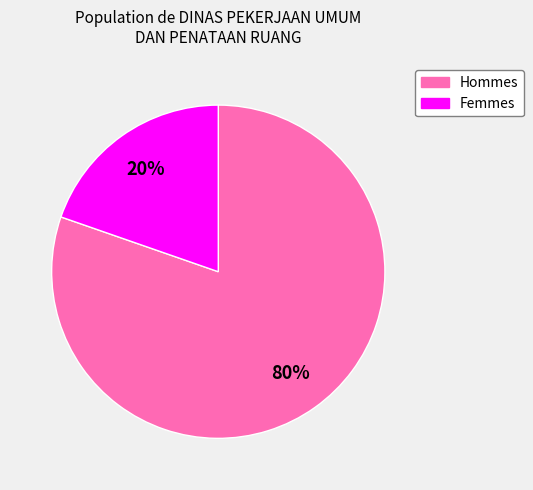

Is there a majority slice in this chart?

Yes